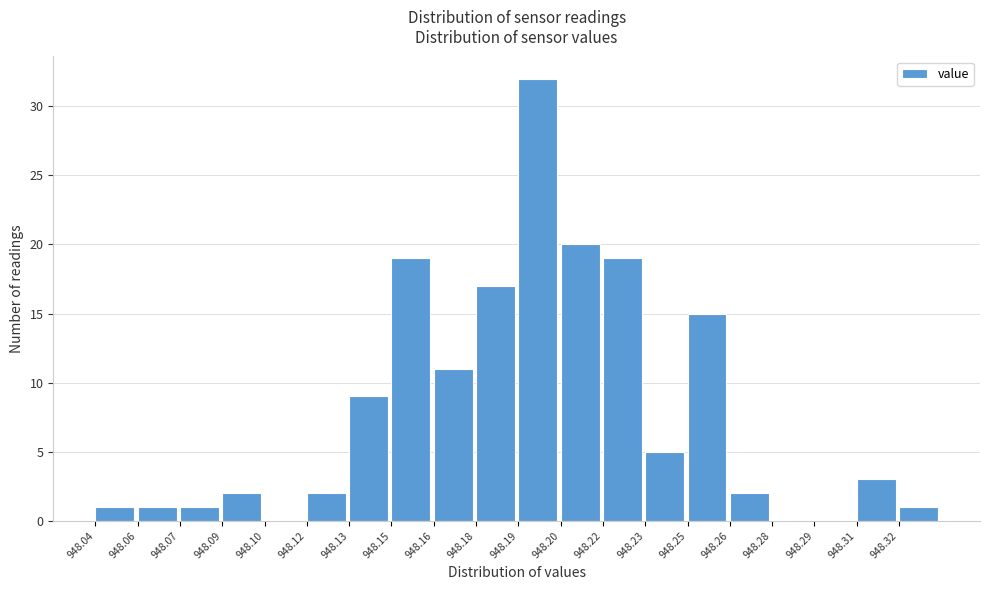

Reading right to left, extract all data points from this chart.

948.32=1	948.31=3	948.29=0	948.28=0	948.26=2	948.25=15	948.23=5	948.22=19	948.20=20	948.19=32	948.18=17	948.16=11	948.15=19	948.13=9	948.12=2	948.10=0	948.09=2	948.07=1	948.06=1	948.04=1